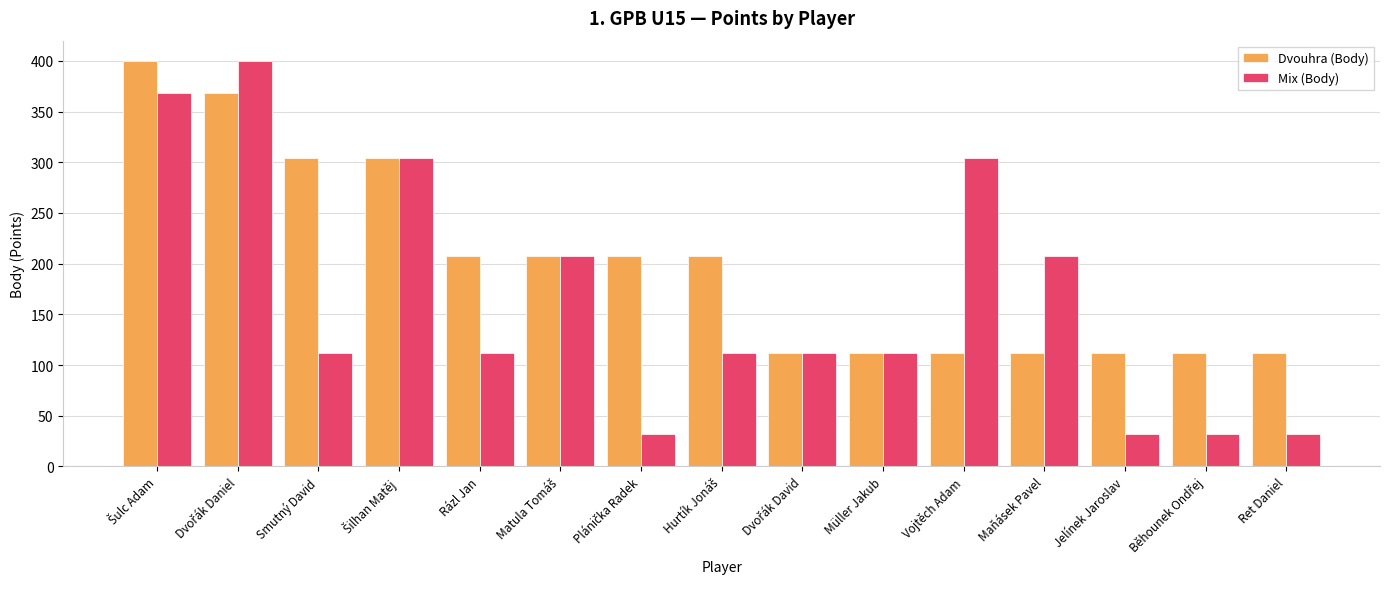

How many categories are shown in the chart?

15